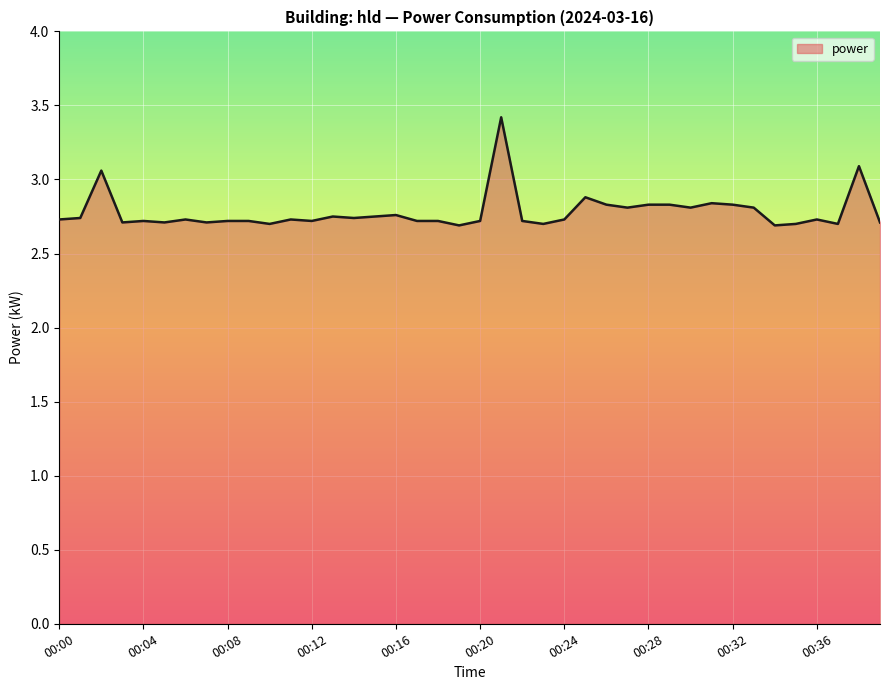

What is the difference between the maximum and minimum values?

0.7